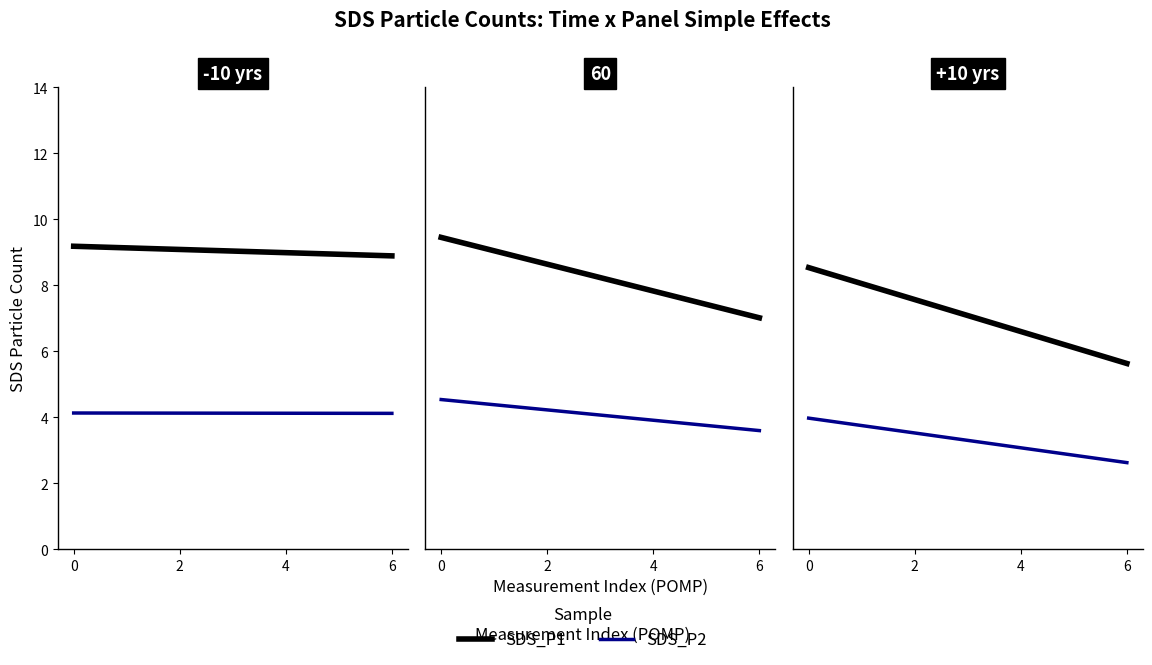

Which series has the largest range (max minus min)?

SDS_P1